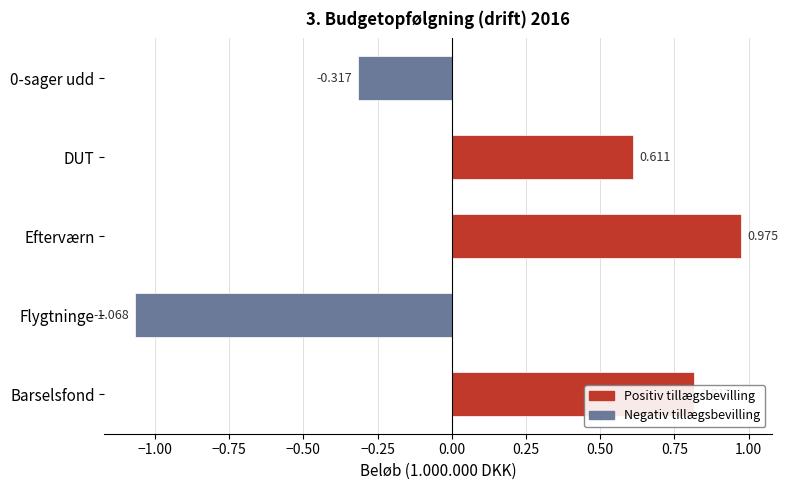

How many values exceed 0?

3